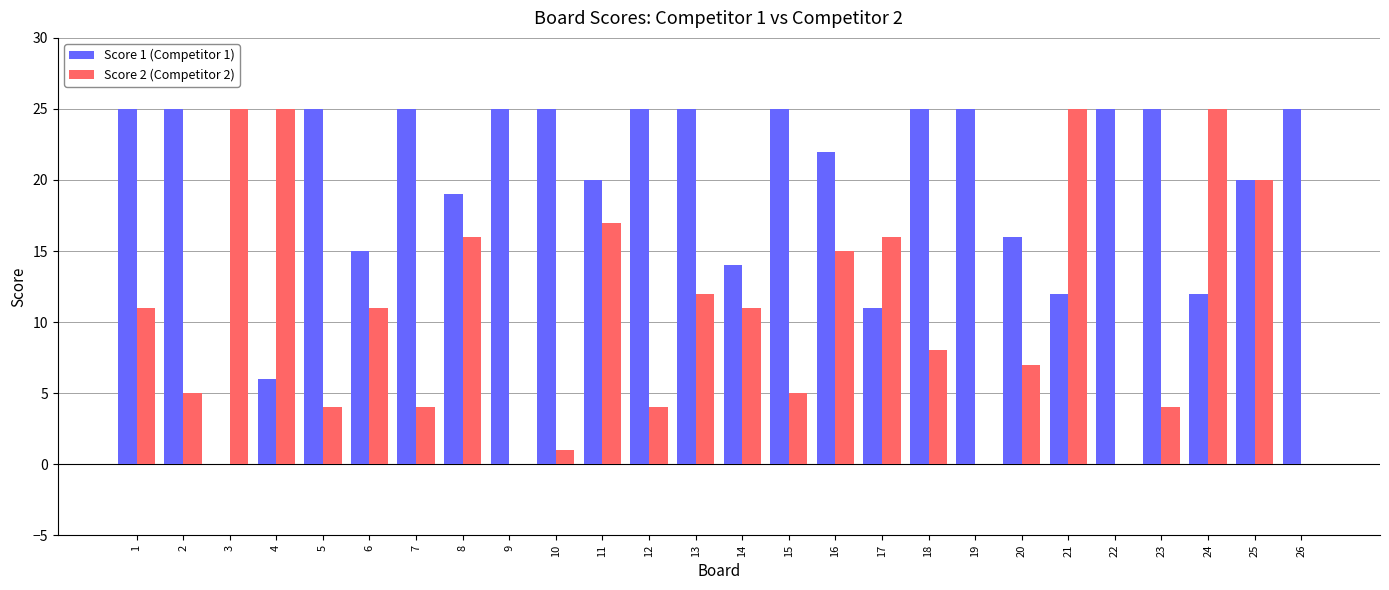

What is the total value across all series at 2?

30